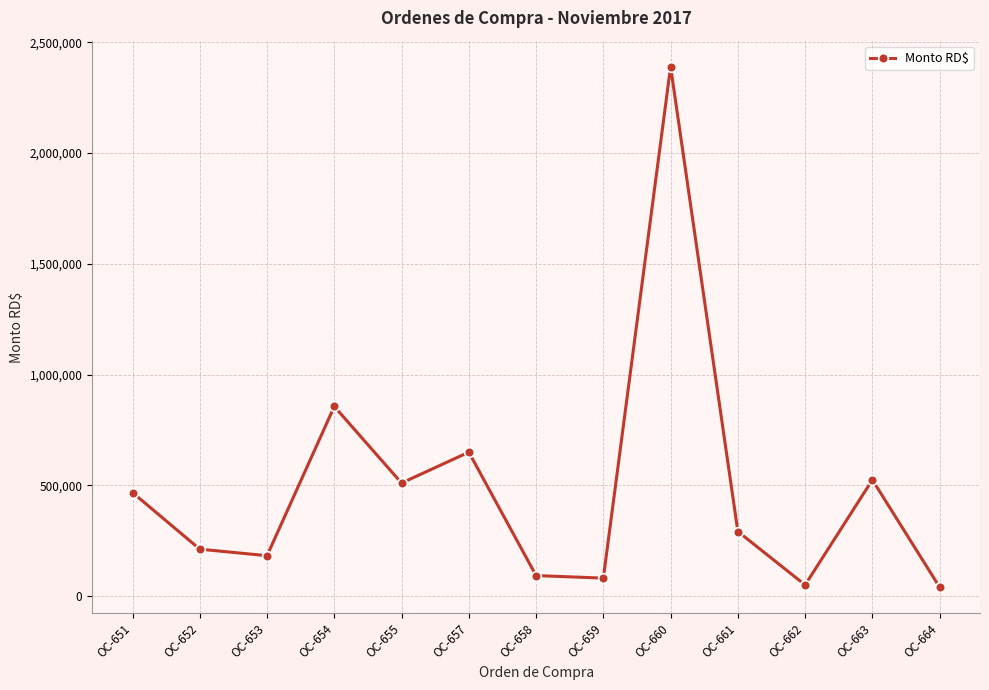

Between OC-655 and OC-654, which is larger?

OC-654